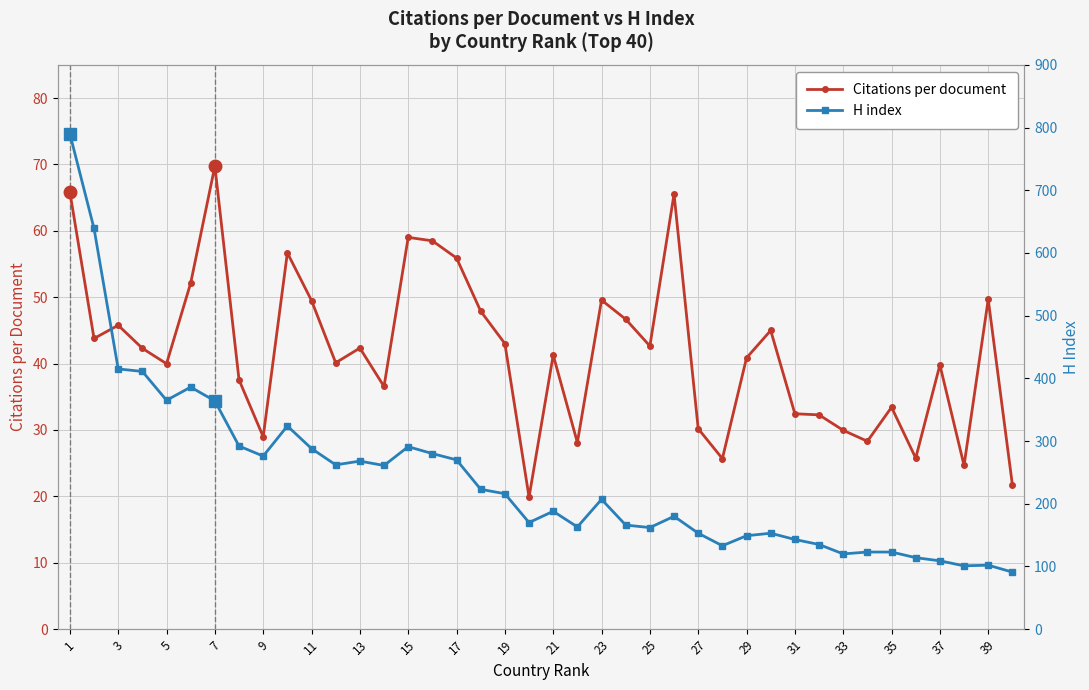

Rank the series by their average value, from highest to lowest.

H index, Citations per document